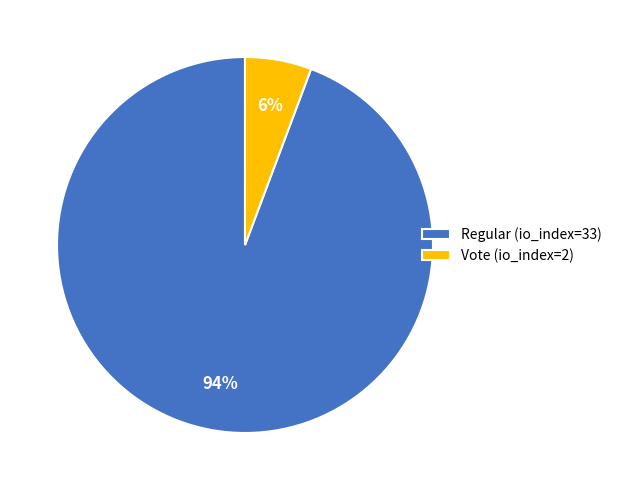

Which category has the biggest portion of the pie?

Regular (io_index=33)